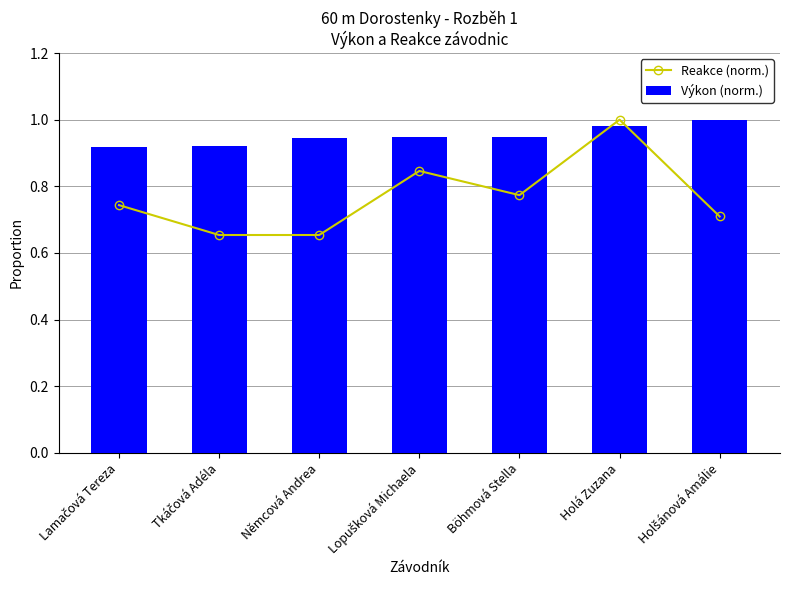

What are all the series names shown in the legend?

Reakce (norm.), Výkon (norm.)